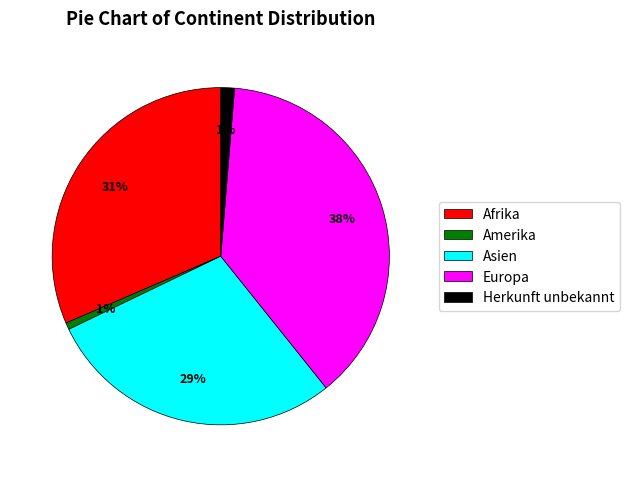

Combined, do Herkunft unbekannt and Europa account for over 50%?

No